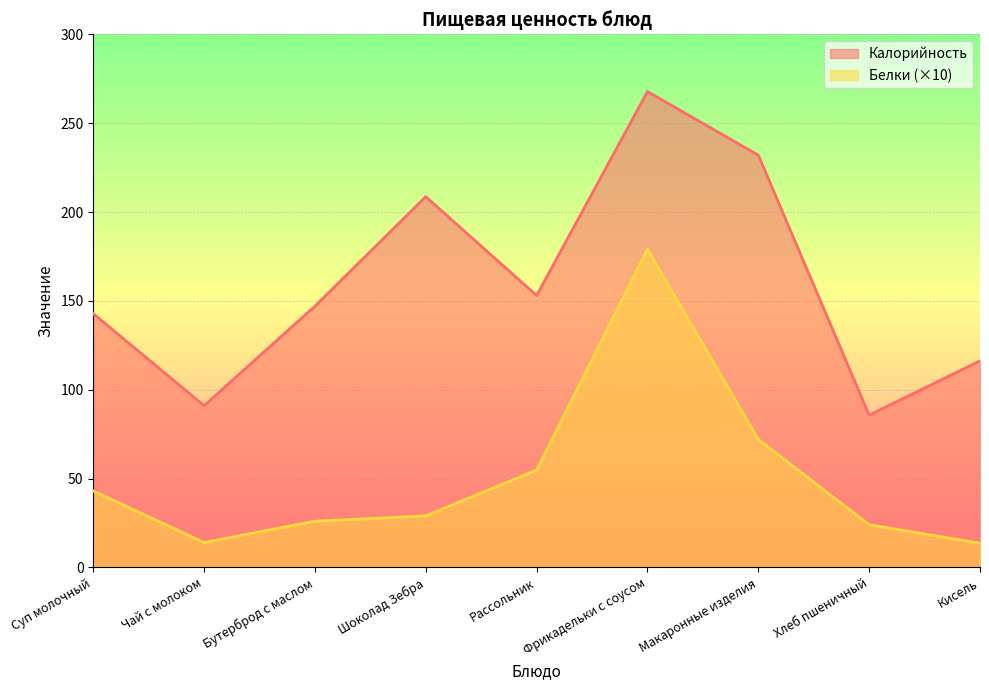

What position from the left is Рассольник?

5